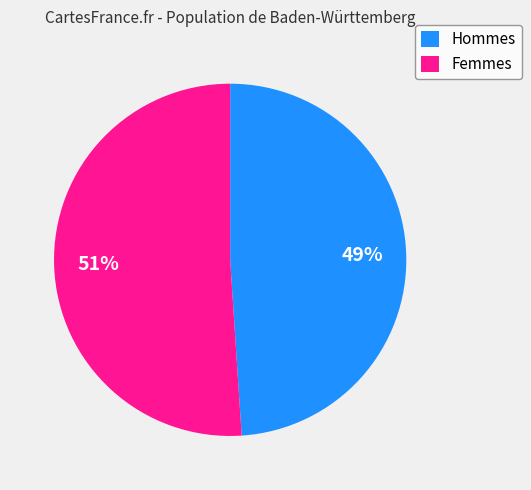

To the nearest percent, what percentage of the pie is Femmes?

51%